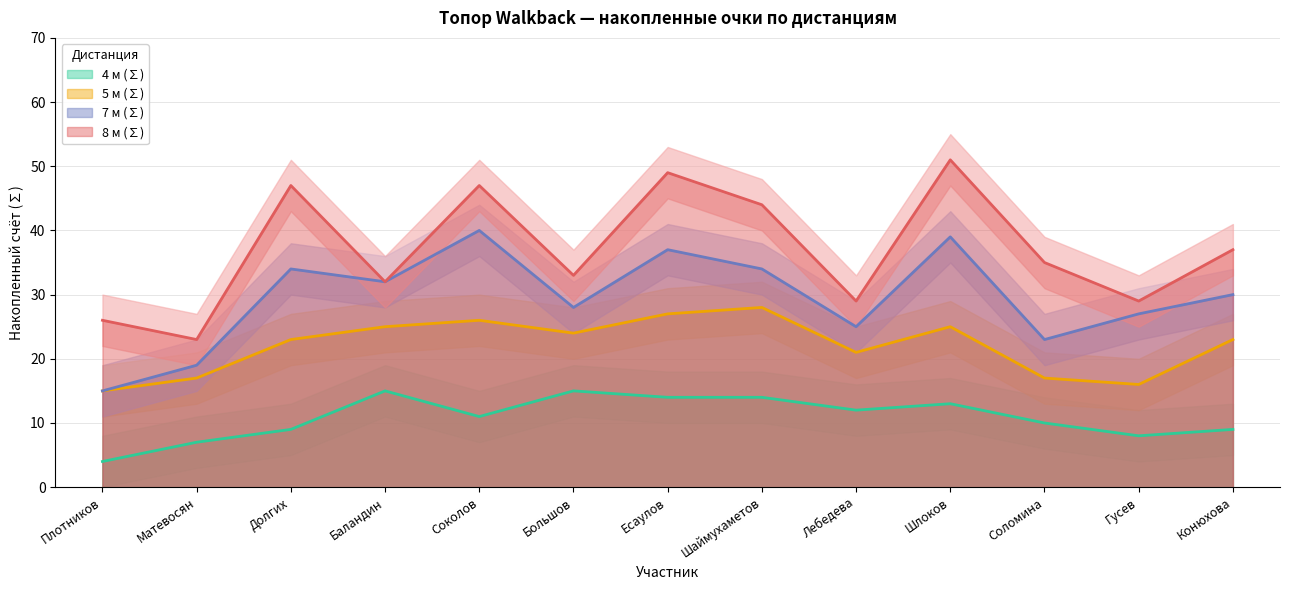

The 7 м (∑) series shows 28 at Большов. True or false?

True